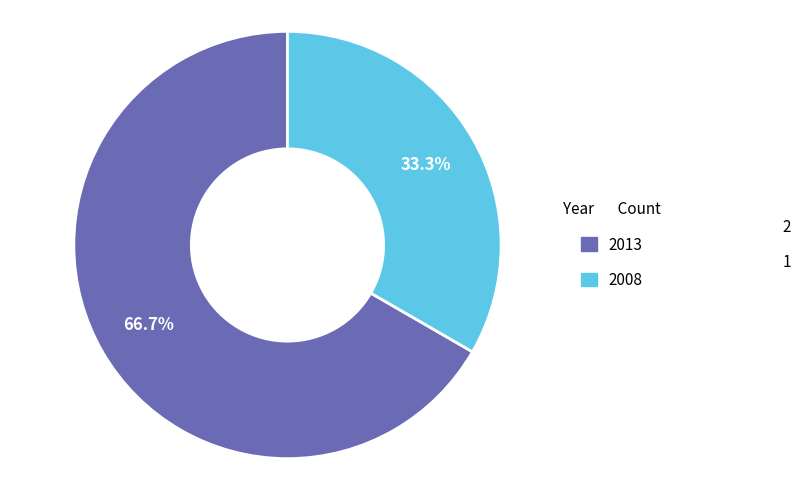

Count the number of slices in the pie.

2